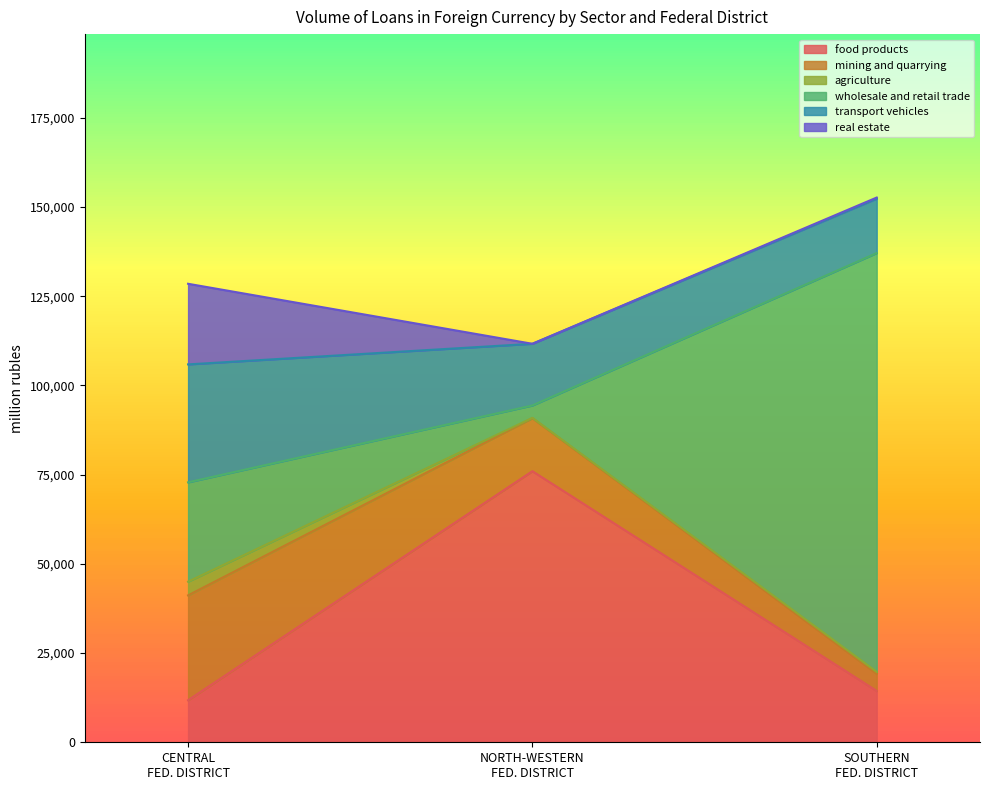

What is the highest value of the food products series?

75979